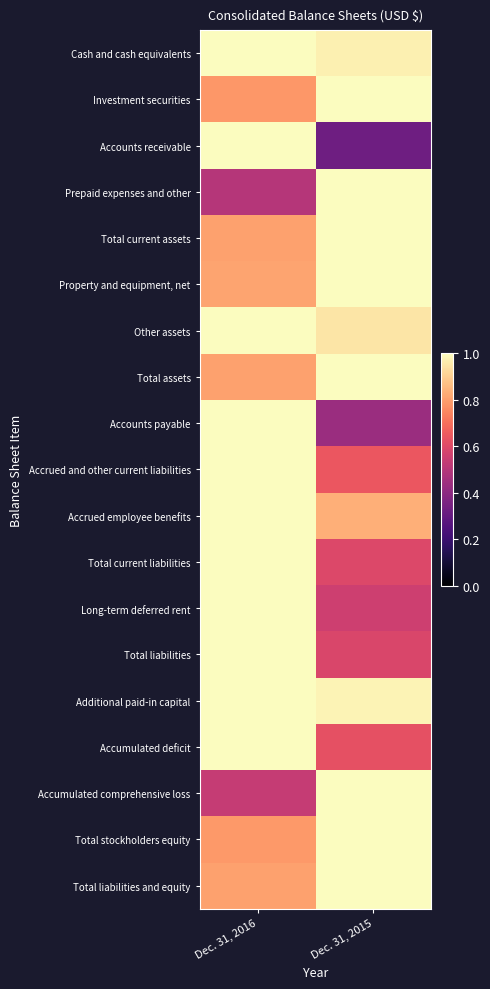

How many categories are shown in the chart?

2